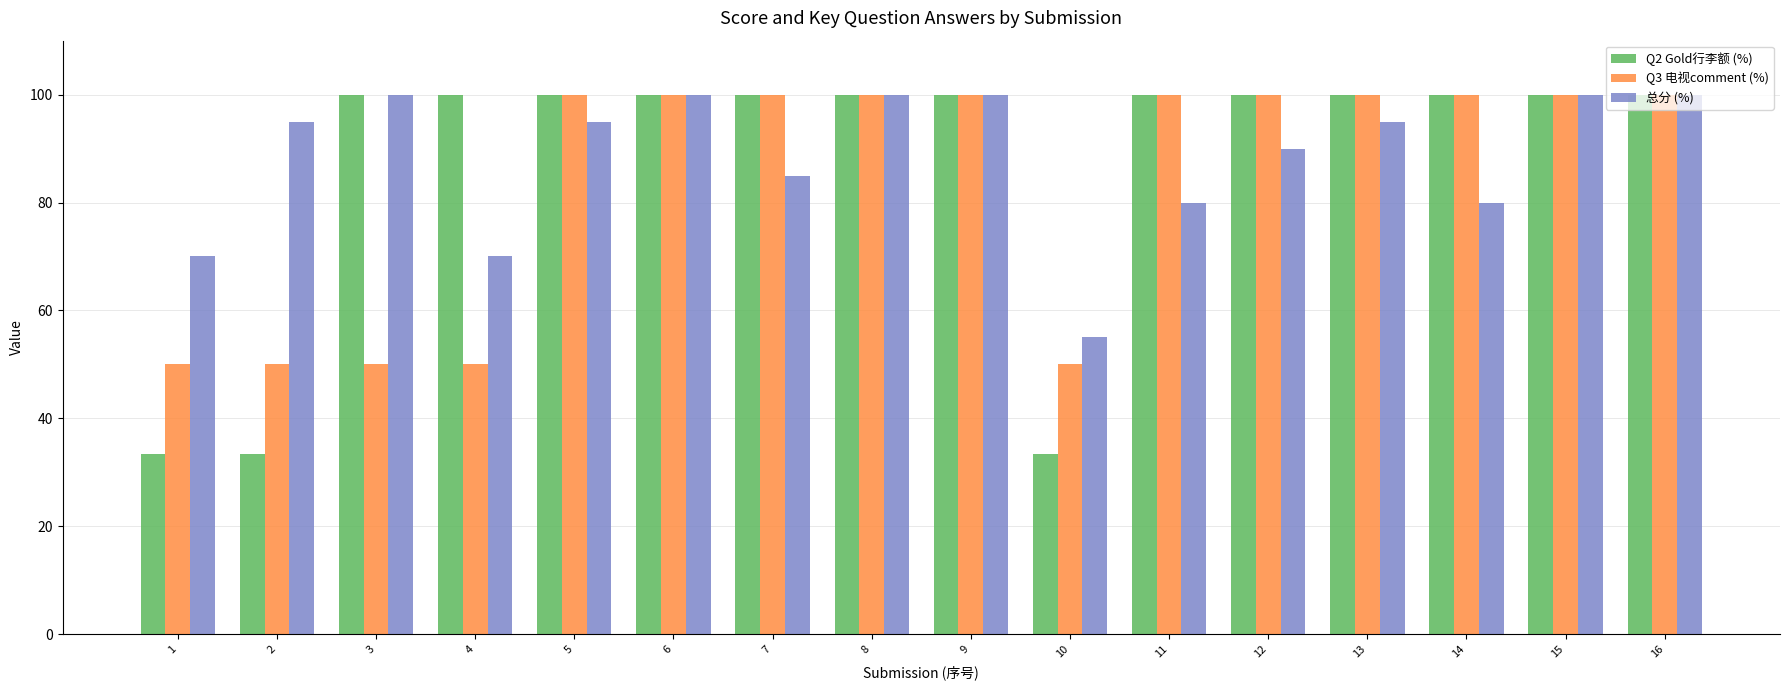

What is the difference between the second highest and minimum values in the Q2 Gold行李额 (%) series?

66.7